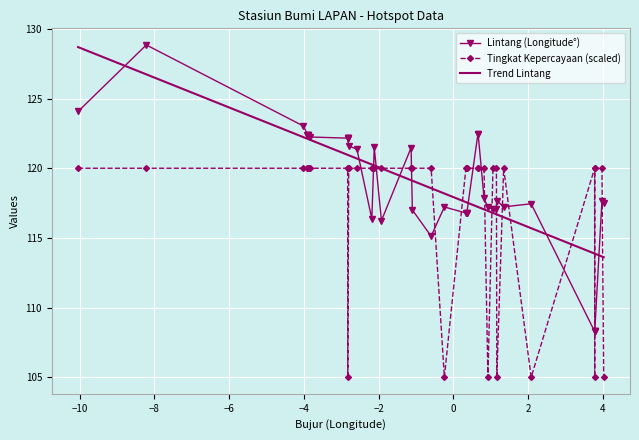

How many intersections are there between Tingkat Kepercayaan (scaled) and Lintang (Longitude°)?

18